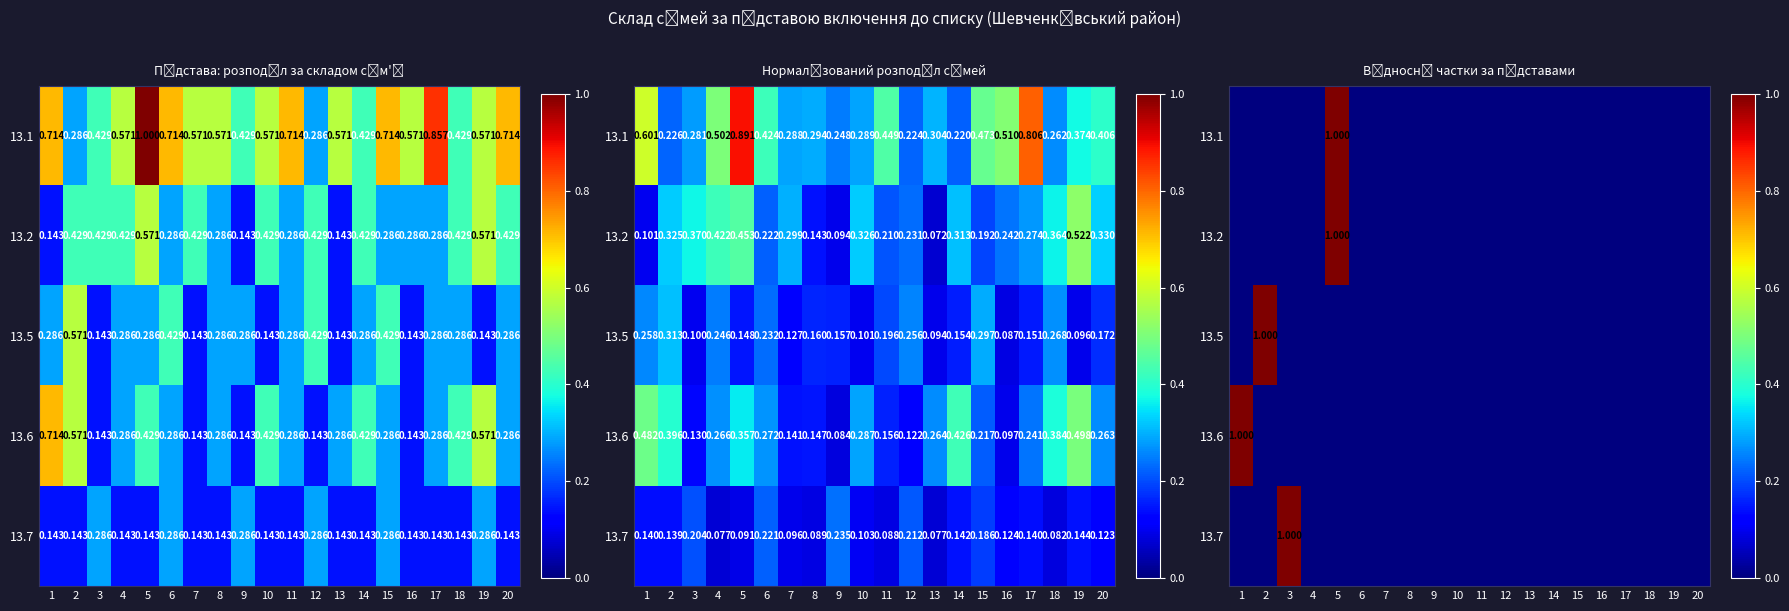

List the labels in order of row_4 value, smallest first.

1, 2, 4, 5, 6, 7, 8, 9, 10, 11, 12, 13, 14, 15, 16, 17, 18, 19, 20, 3